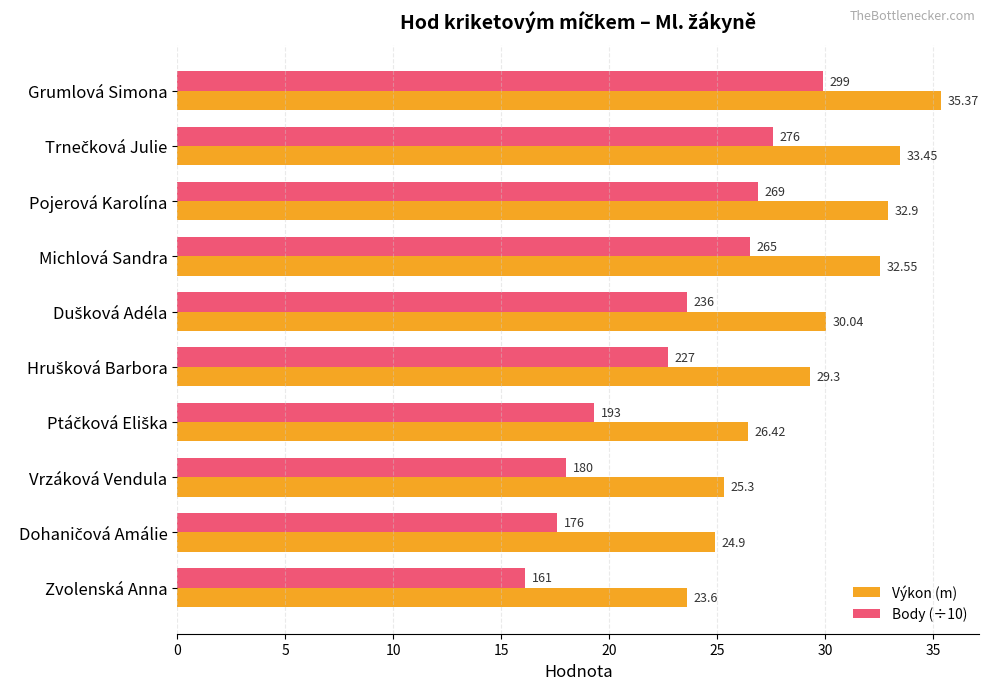

Which category has the lowest value across all series?

Zvolenská Anna